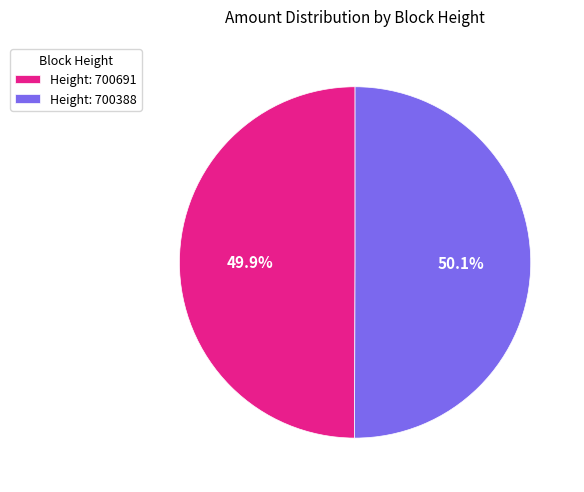

Is there any slice that represents more than half of the pie?

Yes